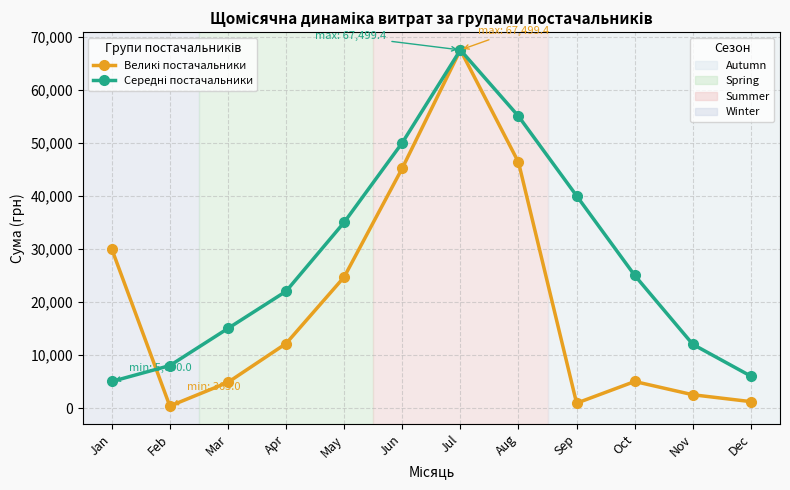

At which category does the chart reach its peak across all series?

Jul